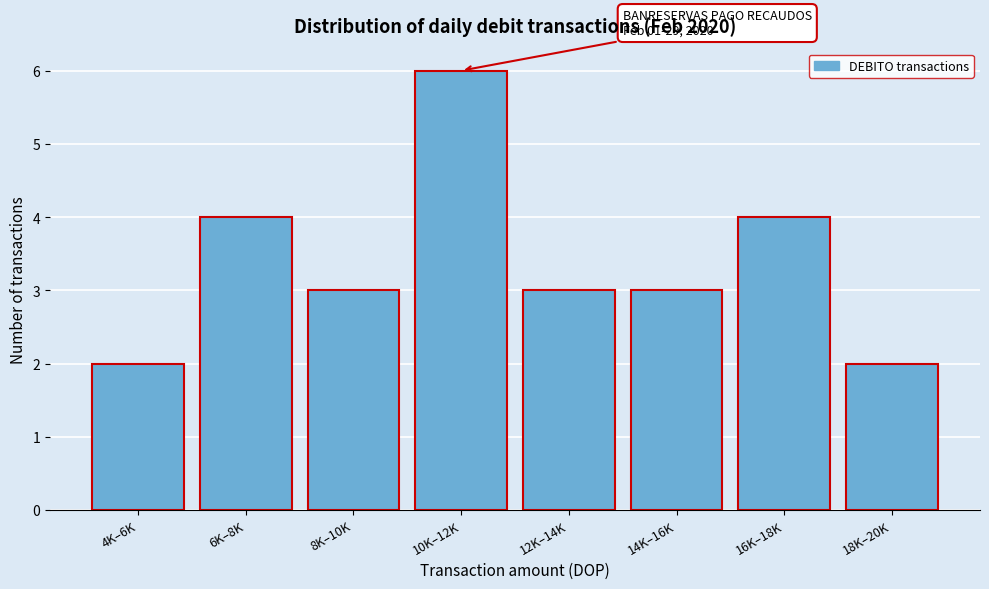

Reading right to left, extract all data points from this chart.

2	4	3	3	6	3	4	2